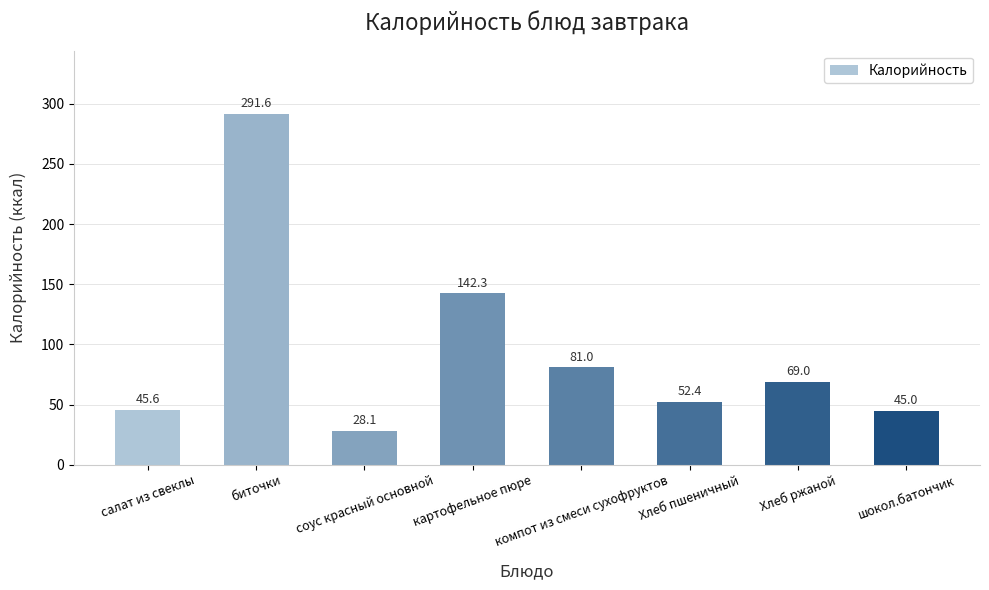

What is the label of the 6th bar from the right?

соус красный основной